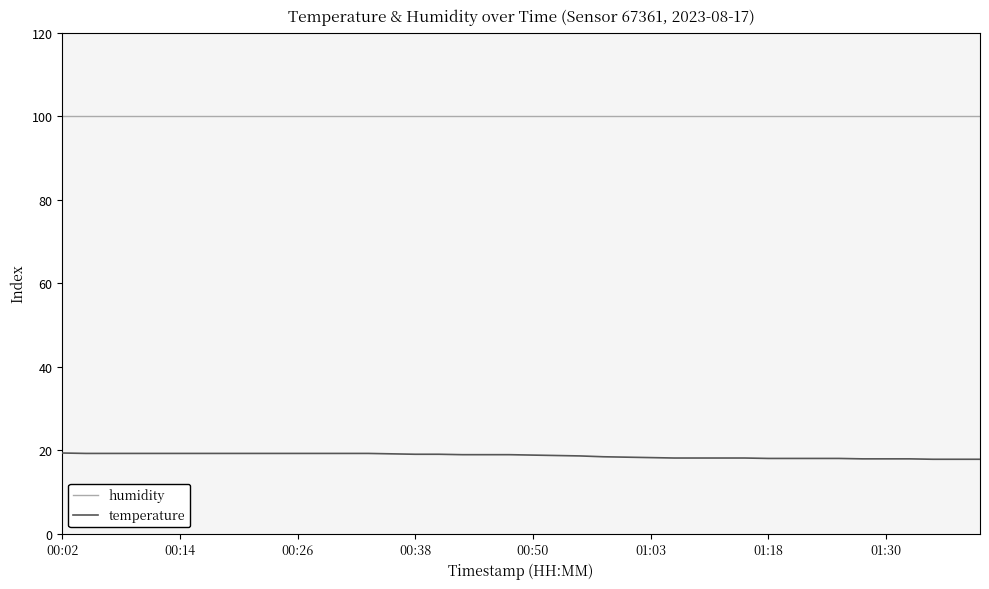

What is the maximum value shown in the chart?

99.9